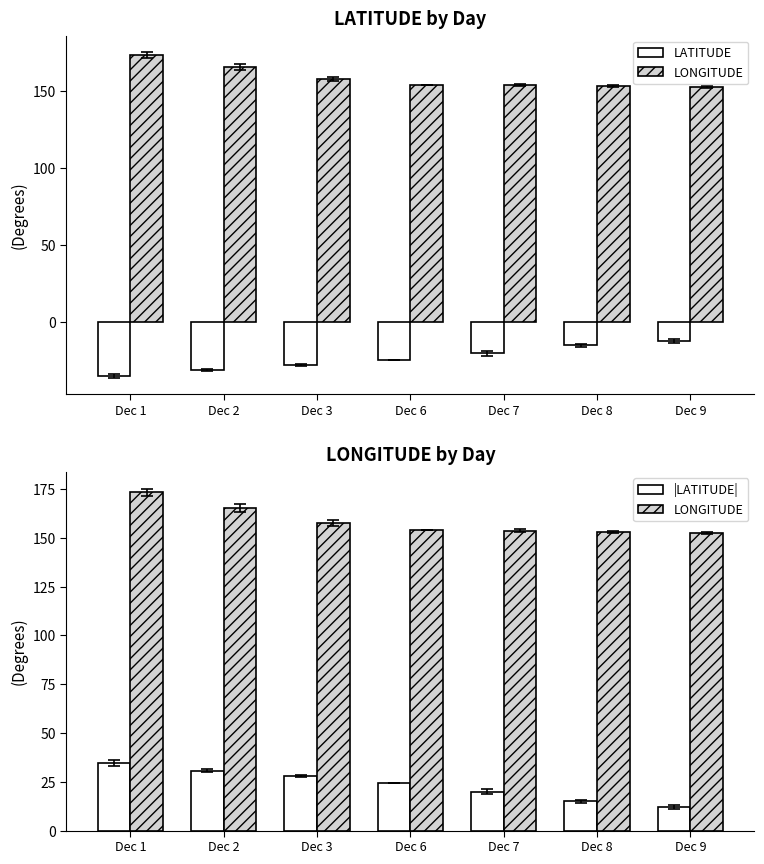

True or false: LATITUDE has a value of -34.6 at Dec 1.

True